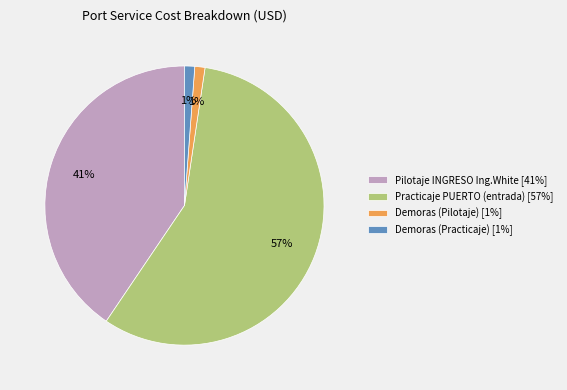

To the nearest percent, what percentage of the pie is Demoras (Practicaje) [1%]?

1%